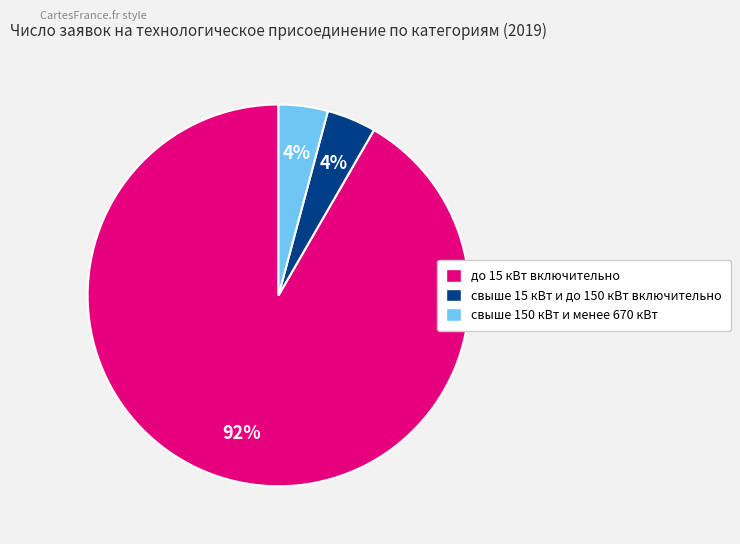

To the nearest percent, what portion does свыше 150 кВт и менее 670 кВт represent?

4%